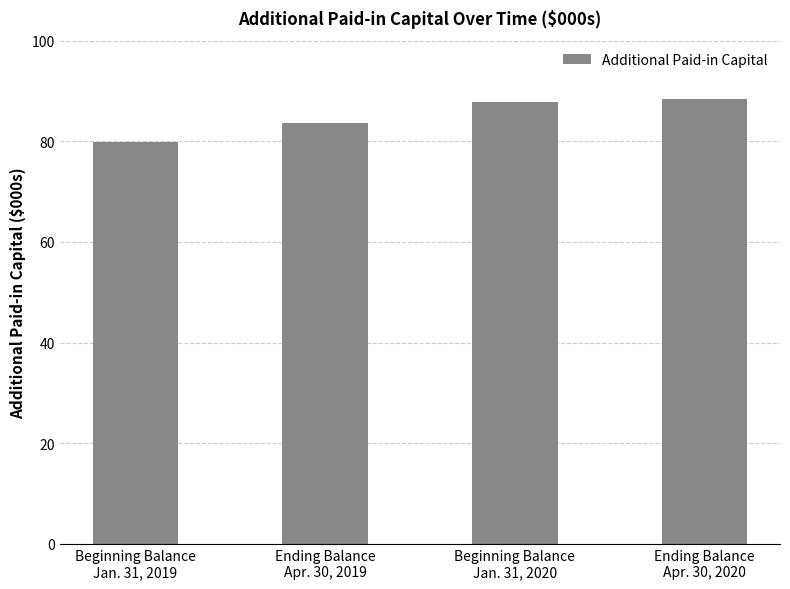

Which has a higher value, Beginning Balance
Jan. 31, 2020 or Ending Balance
Apr. 30, 2020?

Ending Balance
Apr. 30, 2020